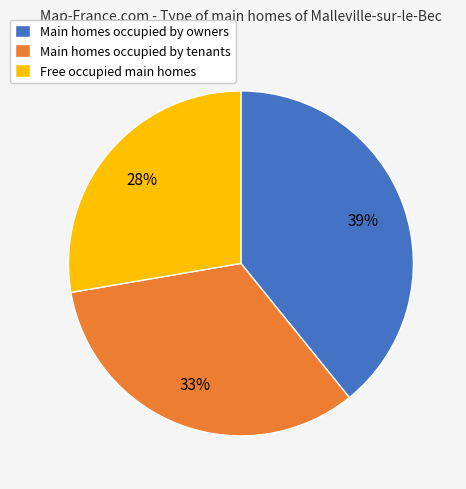

Does Main homes occupied by owners account for over 50% of the chart?

No